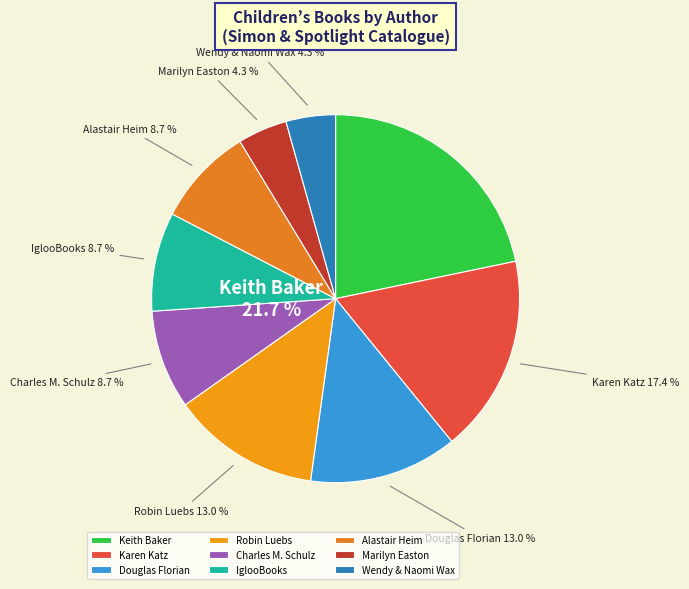

Is there any slice that represents more than half of the pie?

No